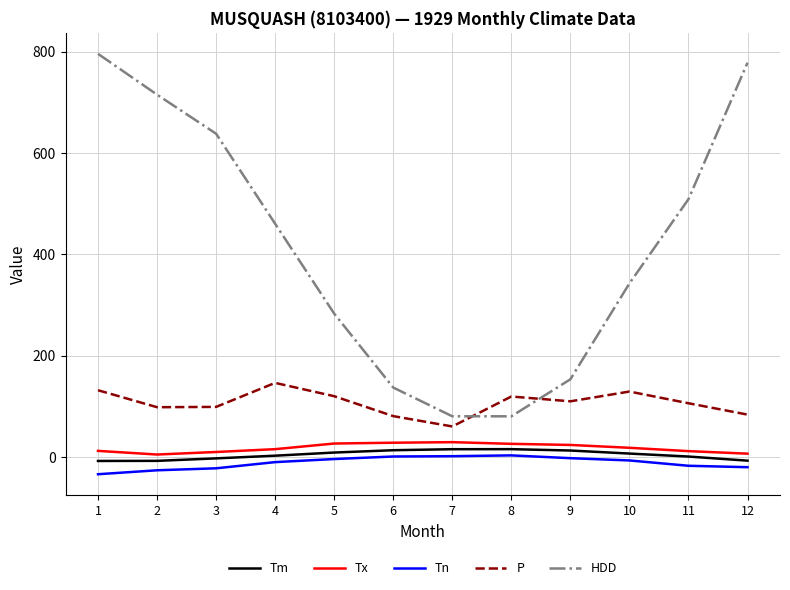

Which series has the largest range (max minus min)?

HDD